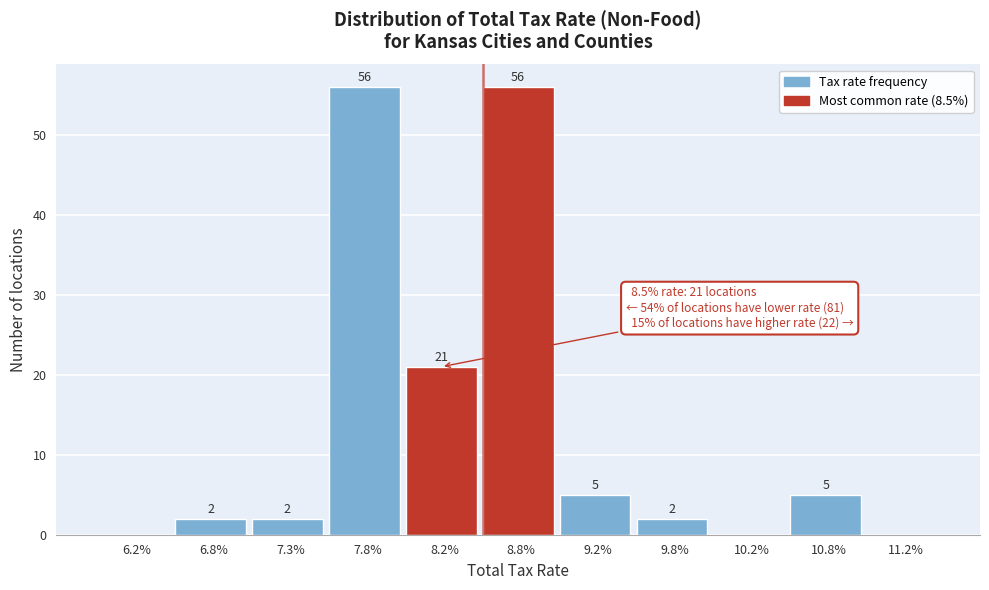

Reading left to right, extract all data points from this chart.

6.2%=0	6.8%=2	7.3%=2	7.8%=56	8.2%=21	8.8%=56	9.2%=5	9.8%=2	10.2%=0	10.8%=5	11.2%=0